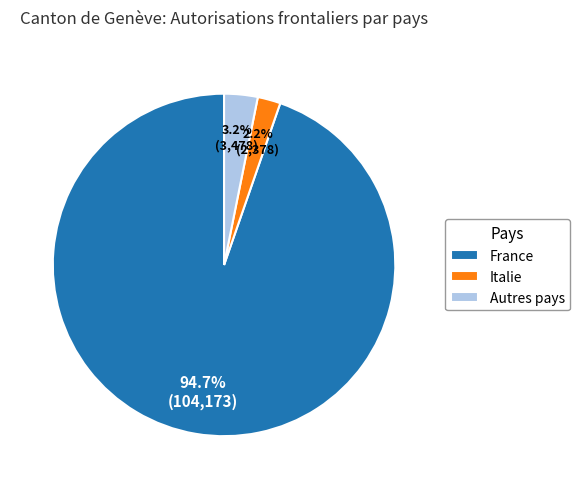

Count the number of slices in the pie.

3